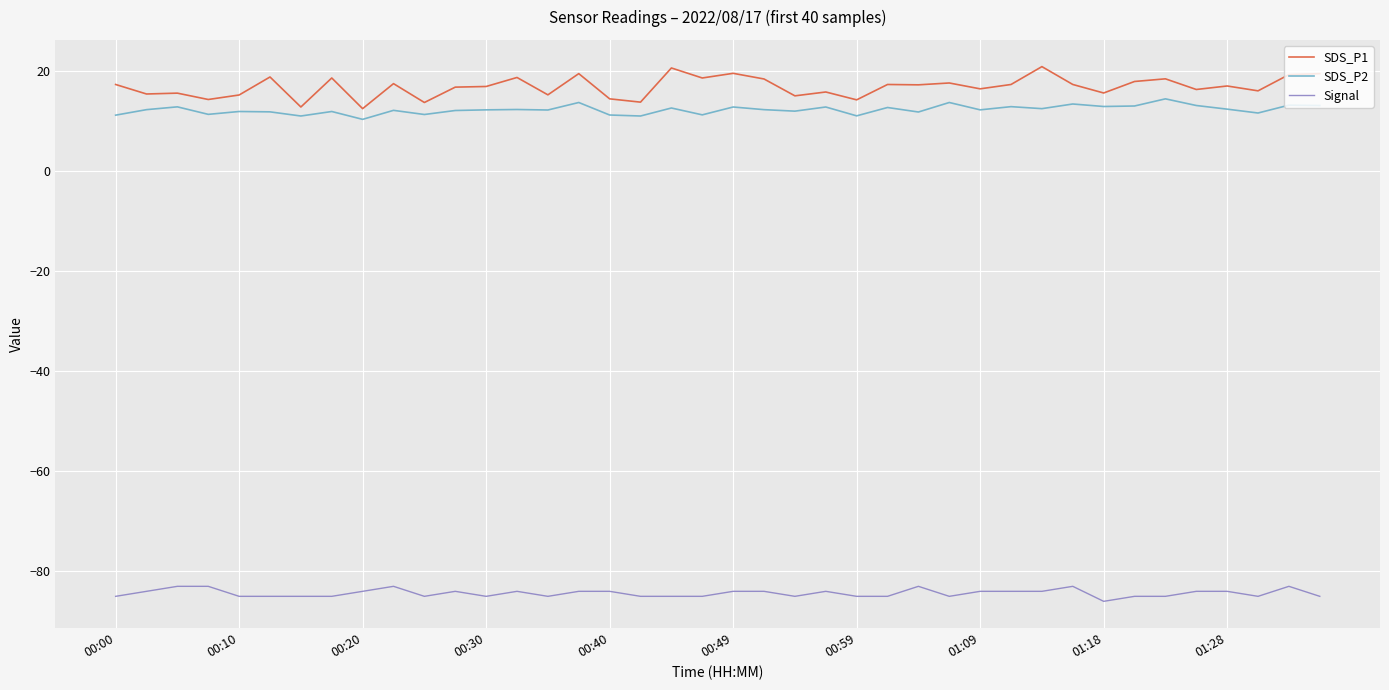

What is the minimum value shown in the chart?

-86.0